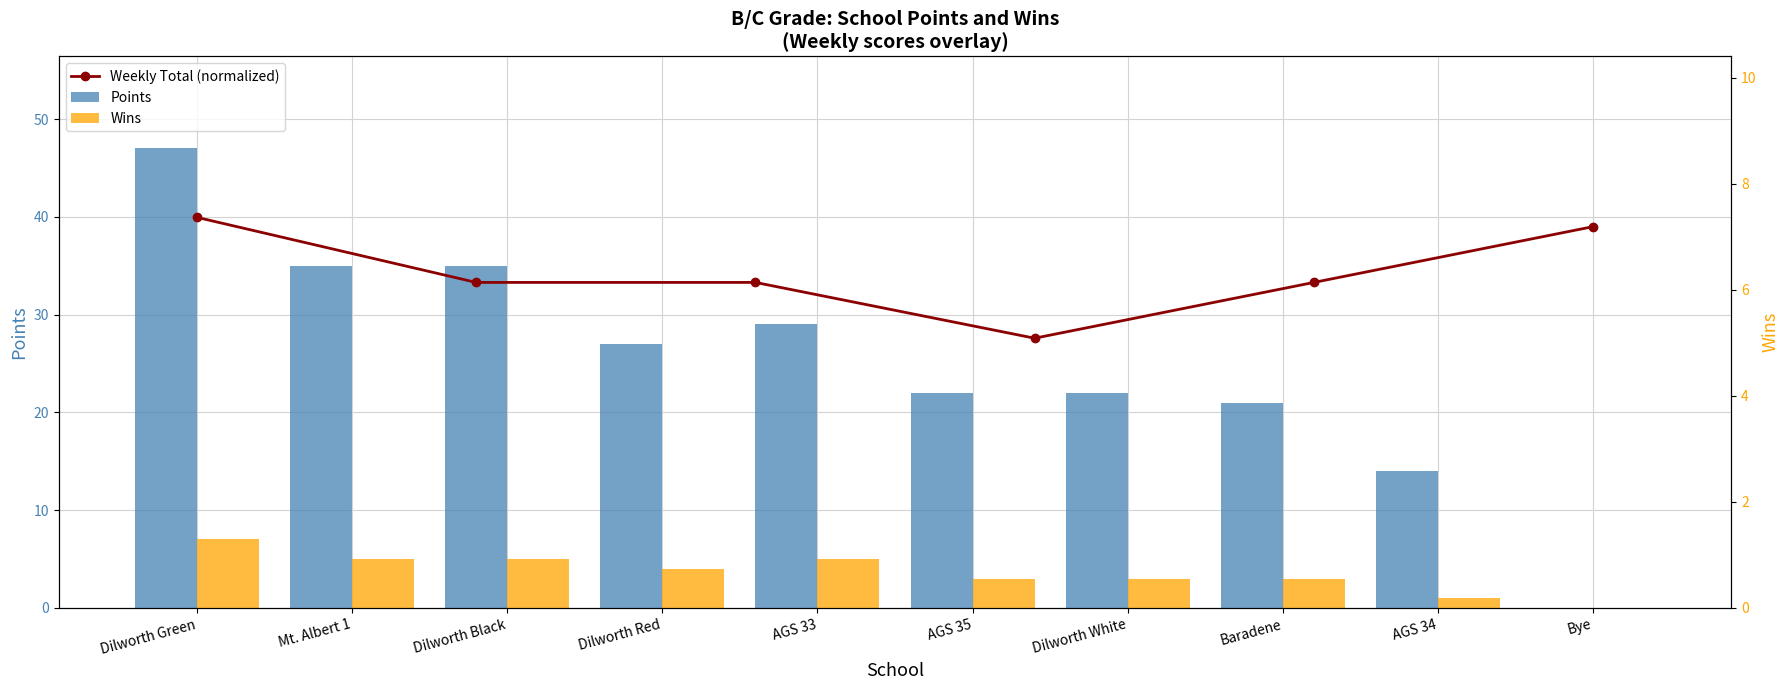

True or false: Wins has a value of 3 at Baradene.

True